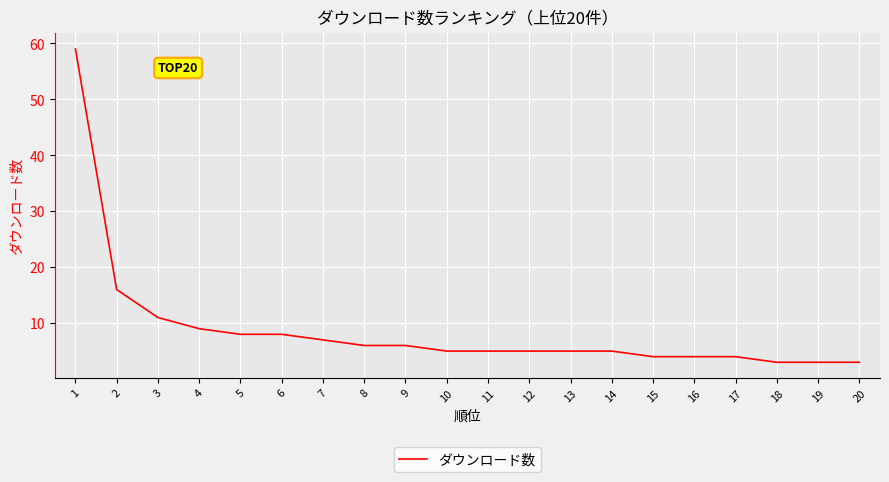

What is the average value?

9